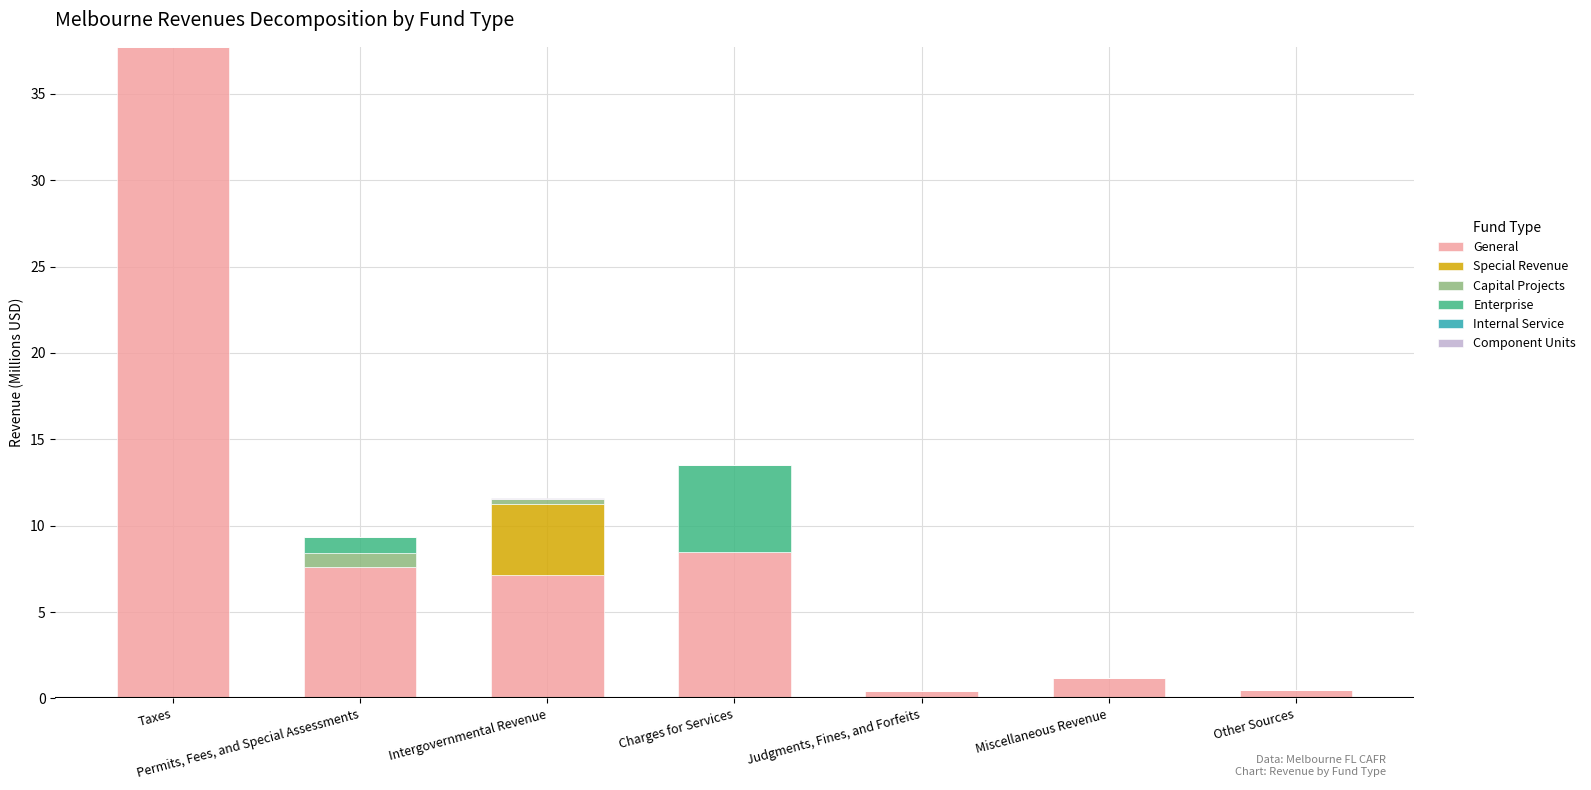

At which category is the sum across all series the highest?

Taxes